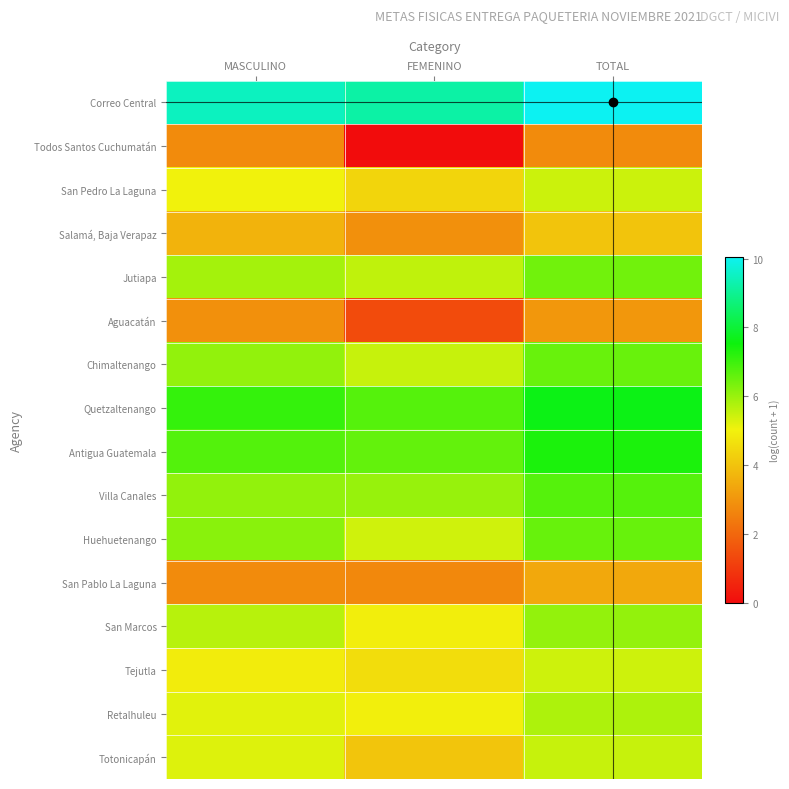

What is the spread (max minus min) of values at FEMENINO?

9.2